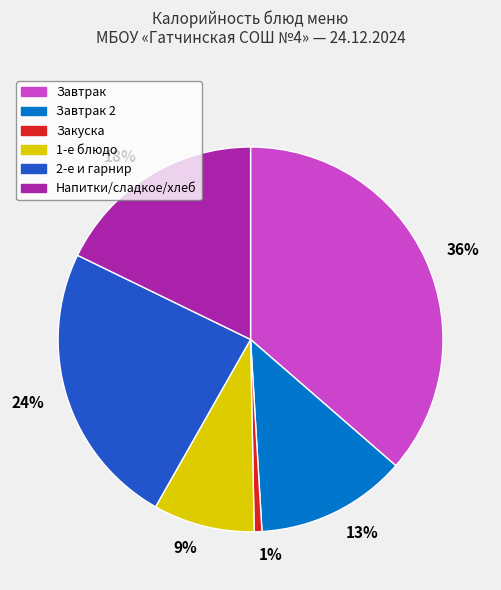

Does 9% account for over 50% of the chart?

No